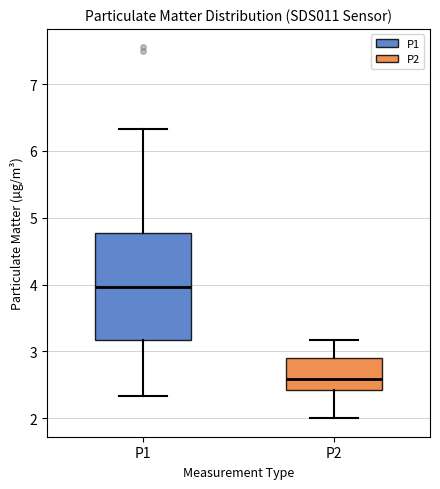

Reading left to right, transcribe this box plot: for each box, give where its median line is, the range the box spans, and where its two whiskers end, as read against the y-axis. The values are not printed on the chart, so give them approximately, as read against the axis.

P1: median 4.0, box 3.2 to 4.8, whiskers 2.3 to 6.3
P2: median 2.6, box 2.4 to 2.9, whiskers 2.0 to 3.2